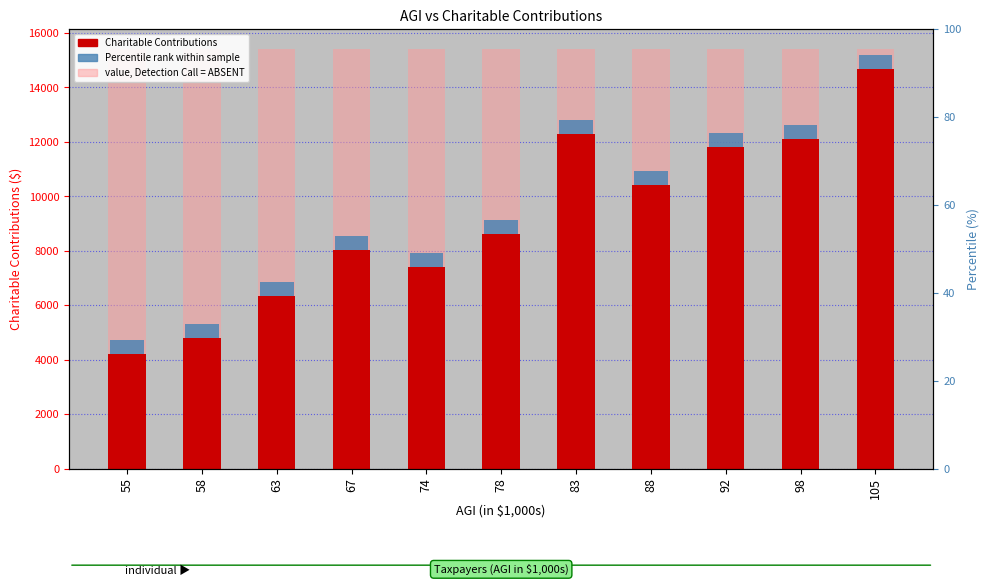

What is the change in value from 74 to 88?

+3006